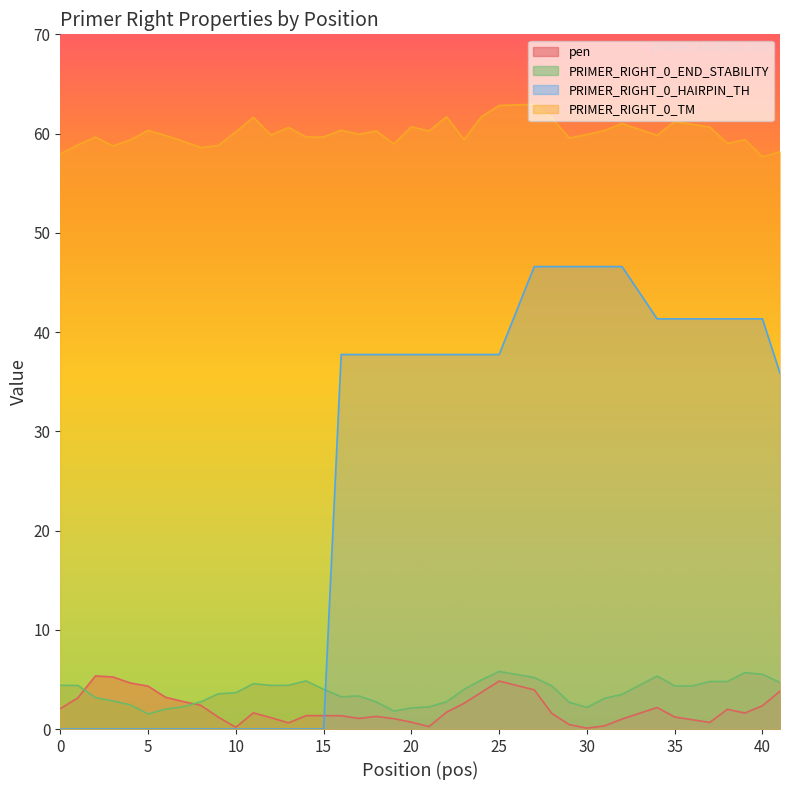

True or false: PRIMER_RIGHT_0_END_STABILITY and PRIMER_RIGHT_0_TM intersect in this chart.

False